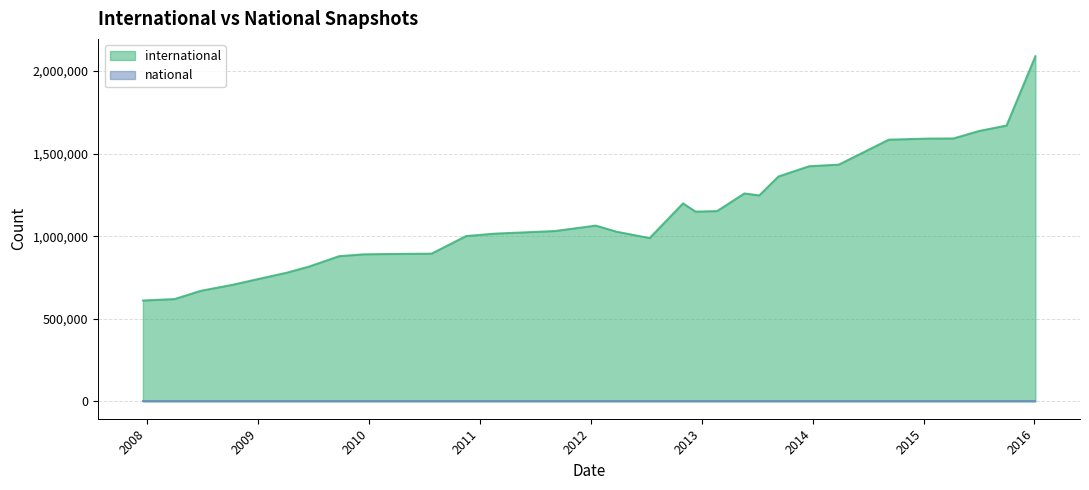

How many categories are shown in the chart?

32